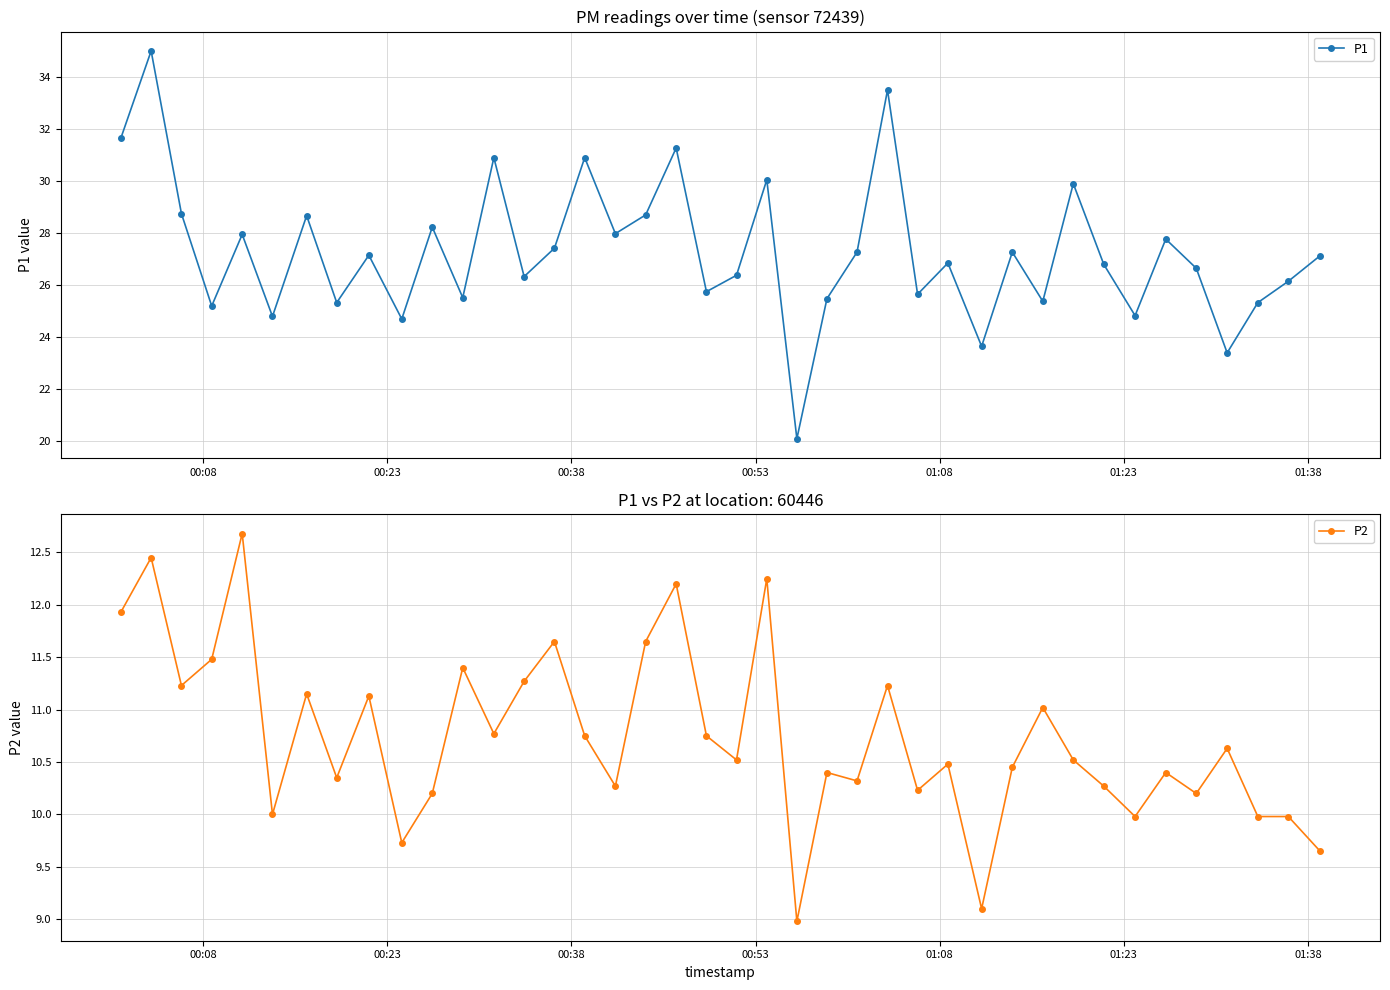

Does the chart have visible grid lines?

Yes